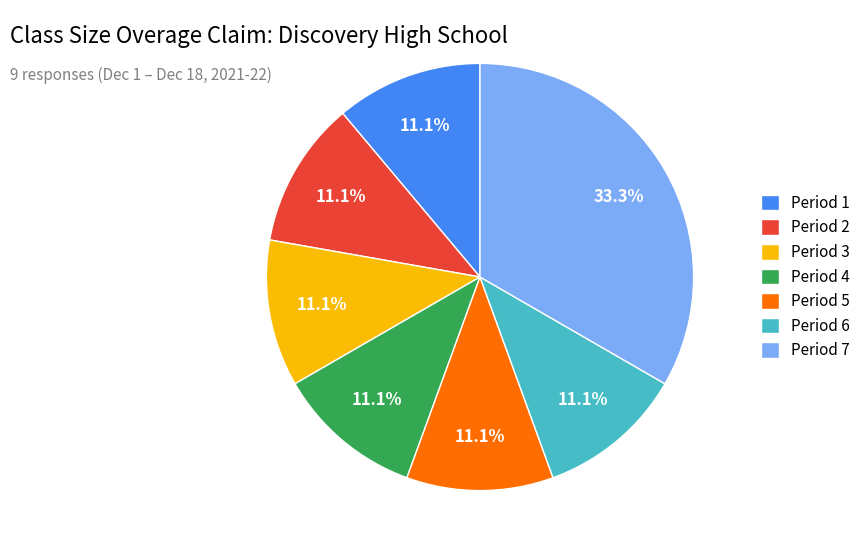

What percentage is NOT represented by Period 1?

88.9%